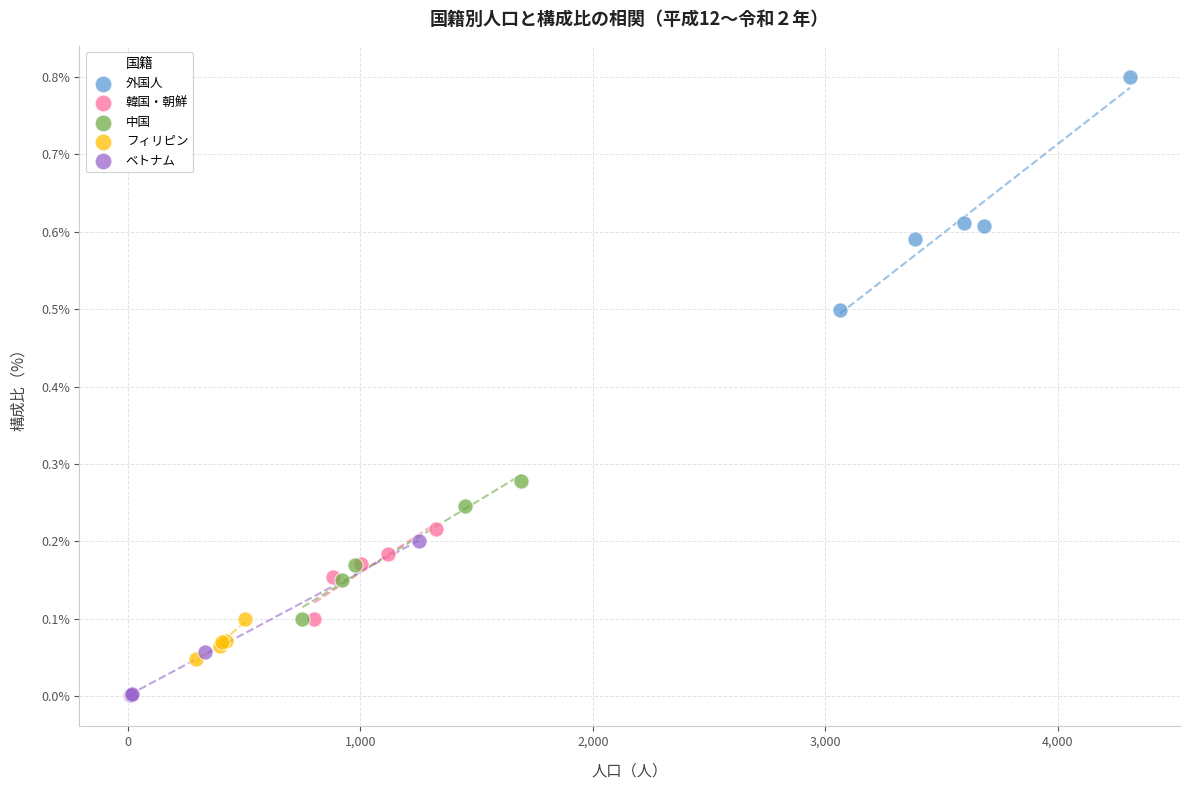

Which series reaches the minimum Y coordinate?

ベトナム